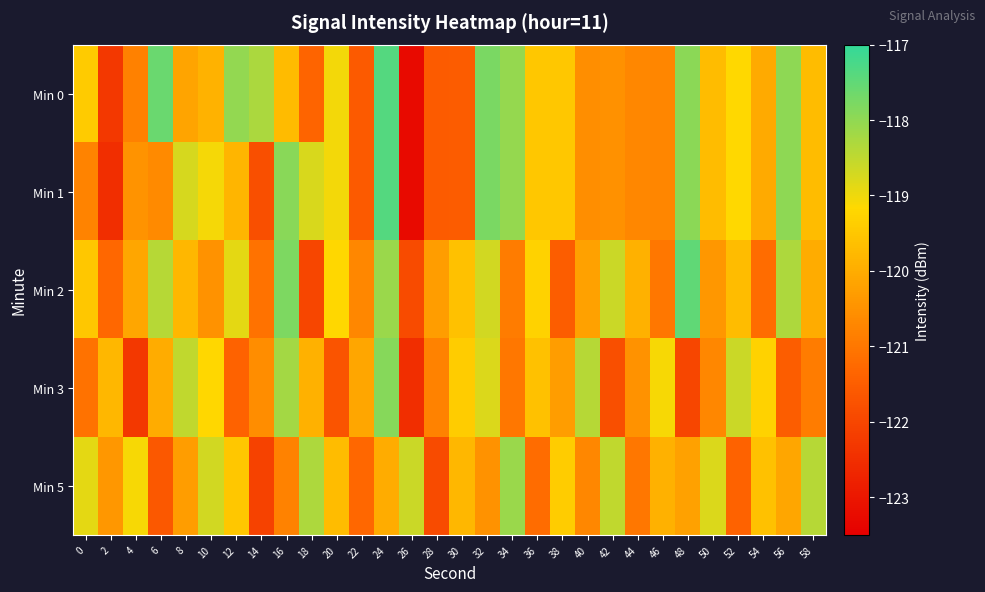

How many data points does each series have?

30